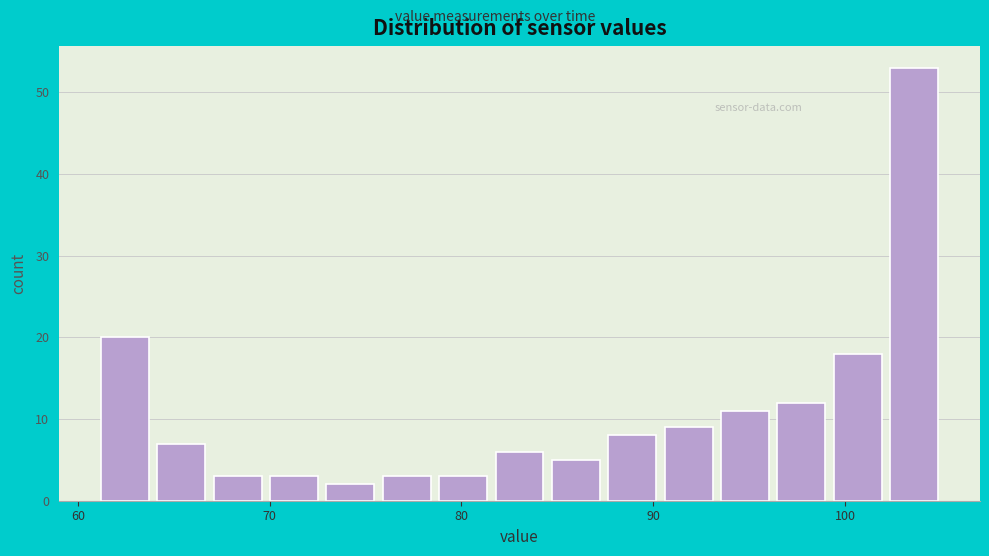

Around what value on the x-axis is the tallest bar? Give the approximate position of its centre, as read against the axis.

104